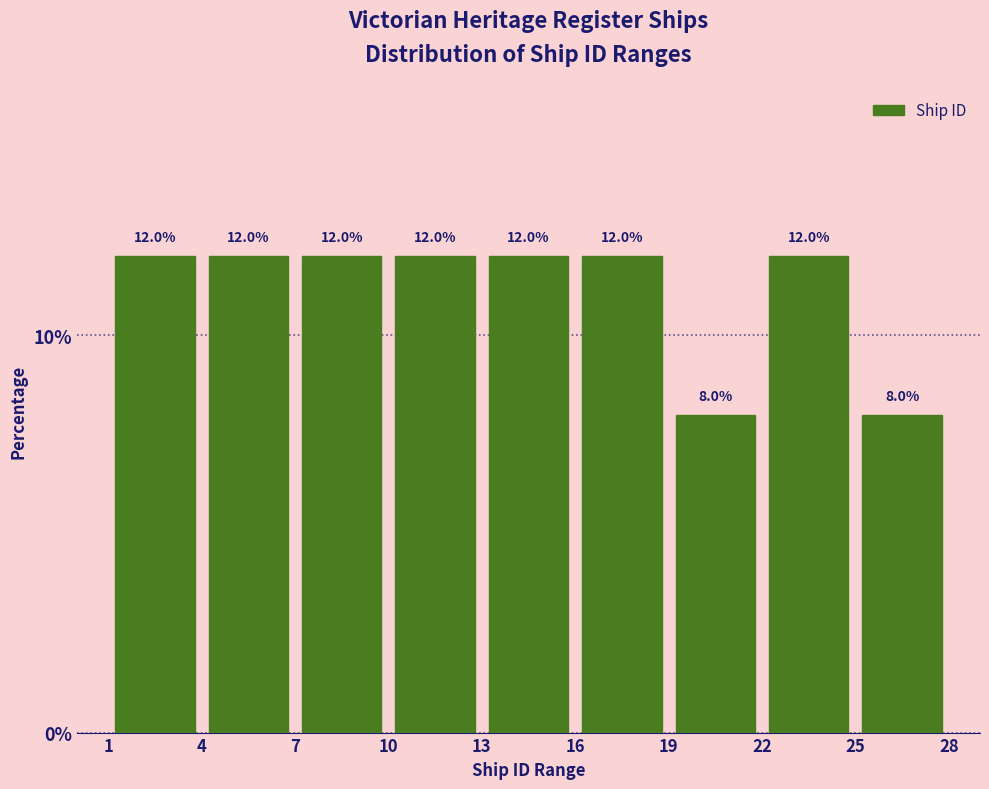

Reading left to right, list every bar in this chart as the range it spans on the x-axis followed by its height.

1 to 4: 12.0
4 to 7: 12.0
7 to 10: 12.0
10 to 13: 12.0
13 to 16: 12.0
16 to 19: 12.0
19 to 22: 8.0
22 to 25: 12.0
25 to 28: 8.0